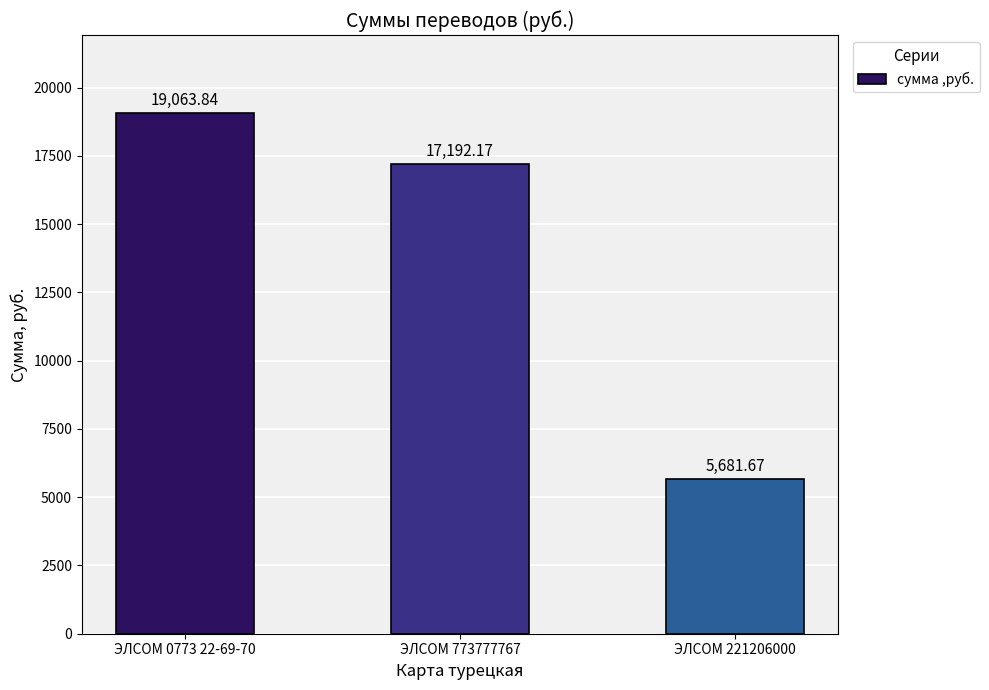

Reading left to right, list all the values displayed in this chart.

ЭЛСОМ 0773 22-69-70=19063.8	ЭЛСОМ 773777767=17192.2	ЭЛСОМ 221206000=5681.7